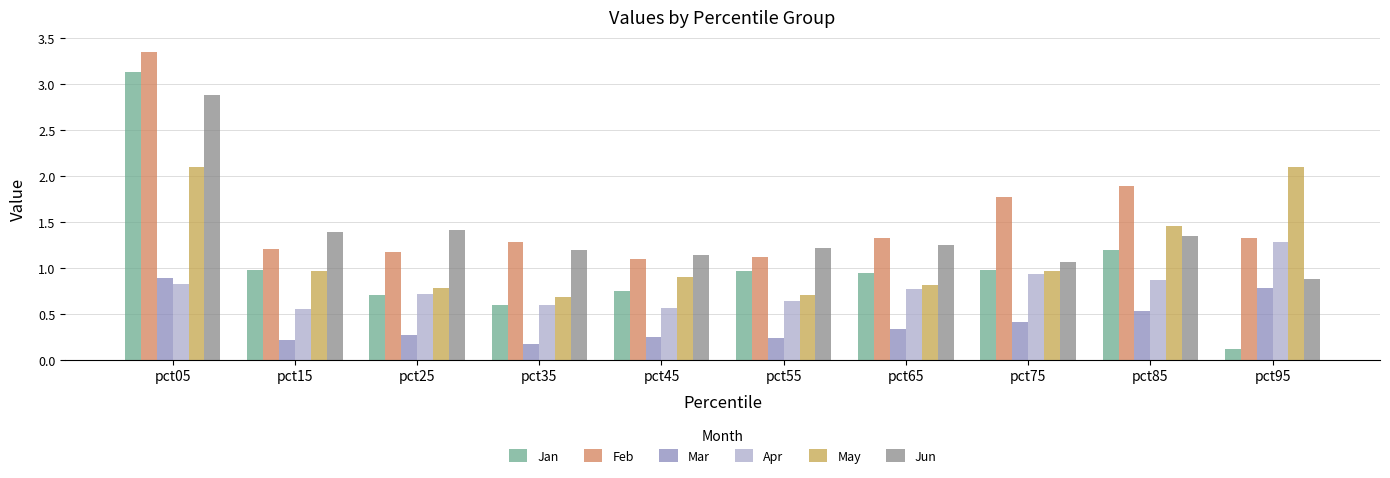

Is the value of Jun at pct65 greater than the value of Apr at pct85?

Yes